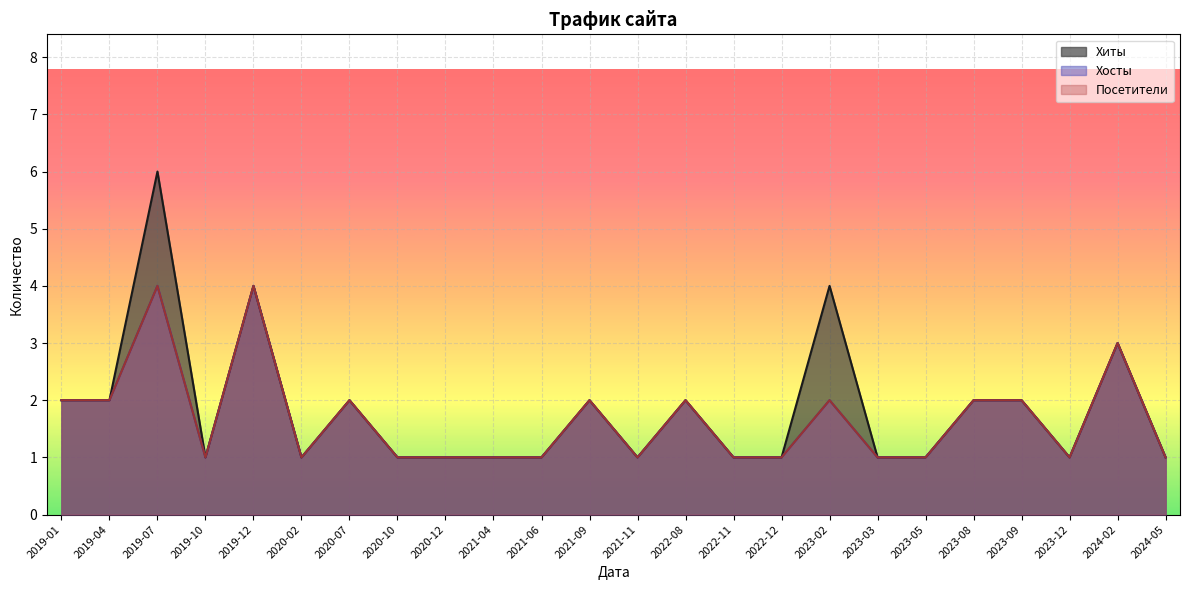

Reading left to right, what are all the values shown in this chart?

Хиты: 2	2	6	1	4	1	2	1	1	1	1	2	1	2	1	1	4	1	1	2	2	1	3	1
Хосты: 2	2	4	1	4	1	2	1	1	1	1	2	1	2	1	1	2	1	1	2	2	1	3	1
Посетители: 2	2	4	1	4	1	2	1	1	1	1	2	1	2	1	1	2	1	1	2	2	1	3	1